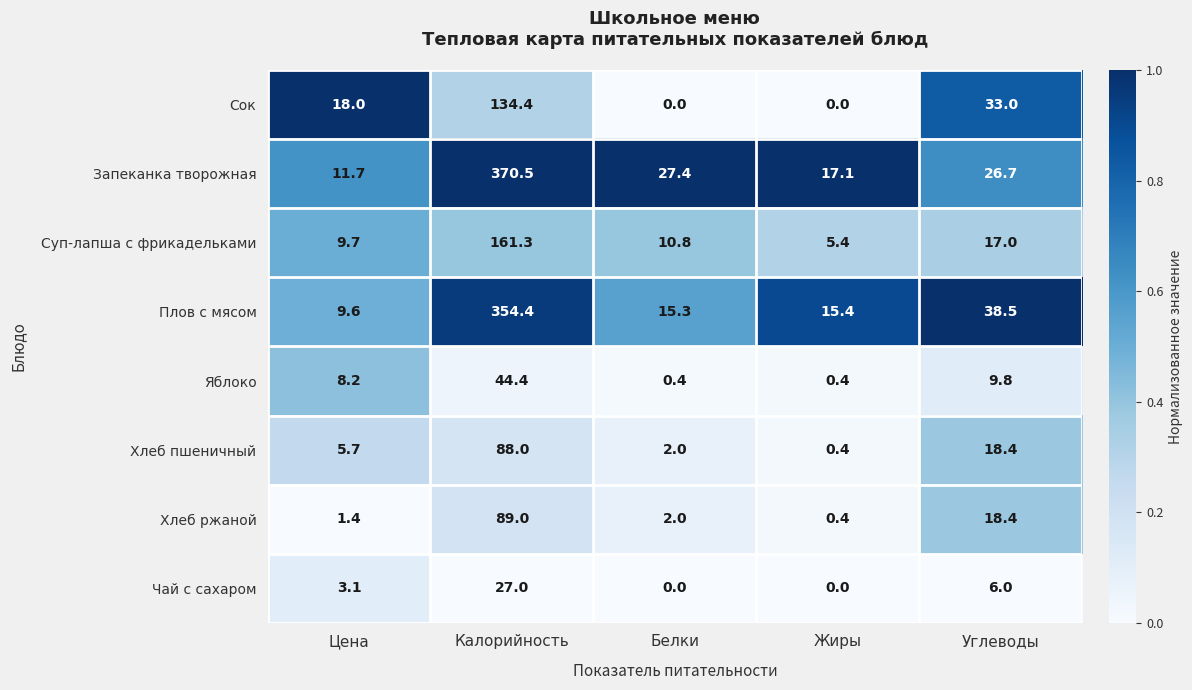

Is it true that Сок equals -61.2 at Жиры?

False